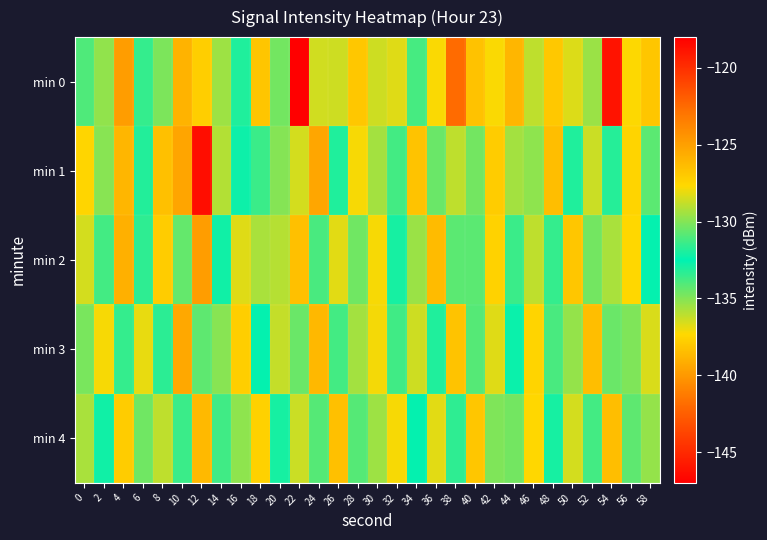

What is the difference between the highest and lowest values at 10?

14.1